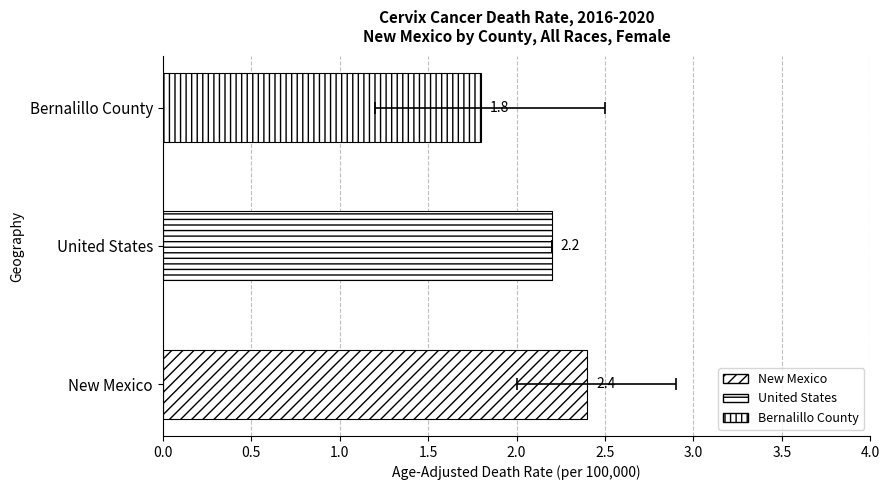

What is the average value?

2.1